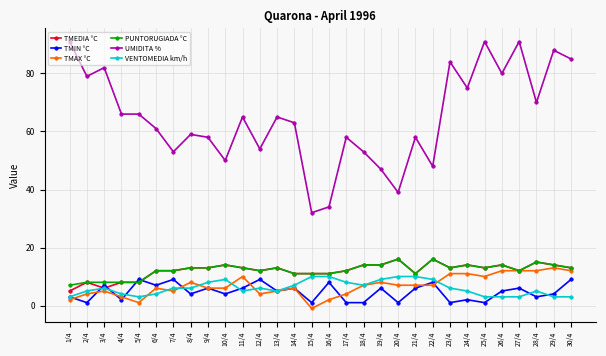

Reading left to right, transcribe all the data shown in this chart.

TMEDIA °C: 1/4=5	2/4=8	3/4=6	4/4=8	5/4=8	6/4=12	7/4=12	8/4=13	9/4=13	10/4=14	11/4=13	12/4=12	13/4=13	14/4=11	15/4=11	16/4=11	17/4=12	18/4=14	19/4=14	20/4=16	21/4=11	22/4=16	23/4=13	24/4=14	25/4=13	26/4=14	27/4=12	28/4=15	29/4=14	30/4=13
TMIN °C: 1/4=3	2/4=1	3/4=7	4/4=2	5/4=9	6/4=7	7/4=9	8/4=4	9/4=6	10/4=4	11/4=6	12/4=9	13/4=5	14/4=6	15/4=1	16/4=8	17/4=1	18/4=1	19/4=6	20/4=1	21/4=6	22/4=8	23/4=1	24/4=2	25/4=1	26/4=5	27/4=6	28/4=3	29/4=4	30/4=9
TMAX °C: 1/4=2	2/4=4	3/4=5	4/4=3	5/4=1	6/4=6	7/4=5	8/4=8	9/4=6	10/4=6	11/4=10	12/4=4	13/4=5	14/4=6	15/4=-1	16/4=2	17/4=4	18/4=7	19/4=8	20/4=7	21/4=7	22/4=7	23/4=11	24/4=11	25/4=10	26/4=12	27/4=12	28/4=12	29/4=13	30/4=12
PUNTORUGIADA °C: 1/4=7	2/4=8	3/4=8	4/4=8	5/4=8	6/4=12	7/4=12	8/4=13	9/4=13	10/4=14	11/4=13	12/4=12	13/4=13	14/4=11	15/4=11	16/4=11	17/4=12	18/4=14	19/4=14	20/4=16	21/4=11	22/4=16	23/4=13	24/4=14	25/4=13	26/4=14	27/4=12	28/4=15	29/4=14	30/4=13
UMIDITA %: 1/4=91	2/4=79	3/4=82	4/4=66	5/4=66	6/4=61	7/4=53	8/4=59	9/4=58	10/4=50	11/4=65	12/4=54	13/4=65	14/4=63	15/4=32	16/4=34	17/4=58	18/4=53	19/4=47	20/4=39	21/4=58	22/4=48	23/4=84	24/4=75	25/4=91	26/4=80	27/4=91	28/4=70	29/4=88	30/4=85
VENTOMEDIA km/h: 1/4=3	2/4=5	3/4=6	4/4=4	5/4=3	6/4=4	7/4=6	8/4=6	9/4=8	10/4=9	11/4=5	12/4=6	13/4=5	14/4=7	15/4=10	16/4=10	17/4=8	18/4=7	19/4=9	20/4=10	21/4=10	22/4=9	23/4=6	24/4=5	25/4=3	26/4=3	27/4=3	28/4=5	29/4=3	30/4=3